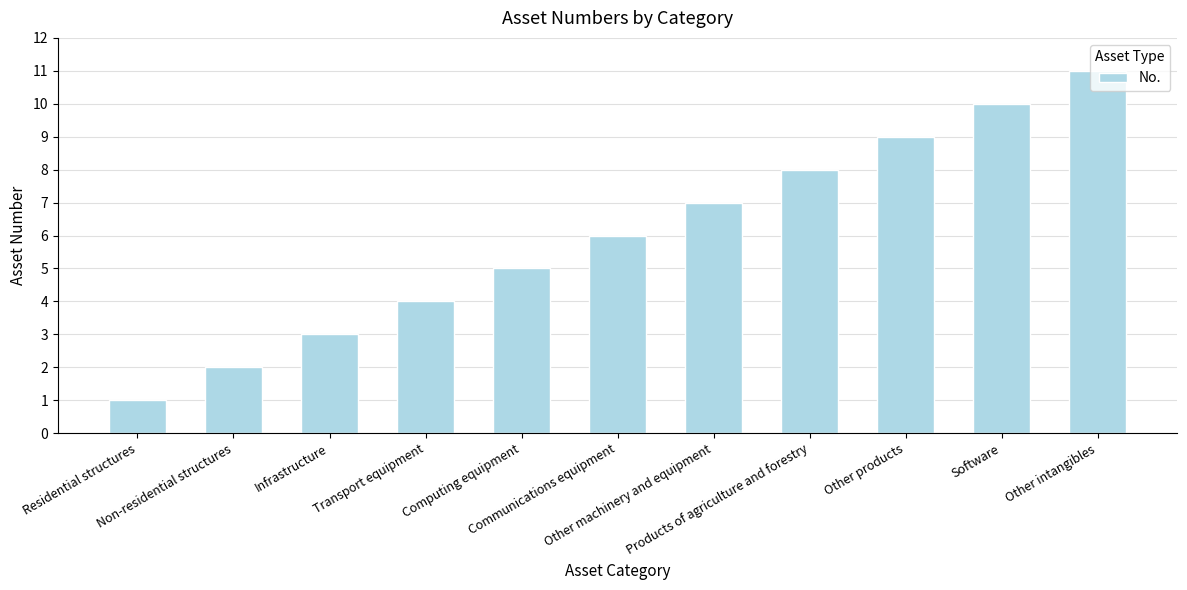

True or false: the data shows 8 at Products of agriculture and forestry.

True